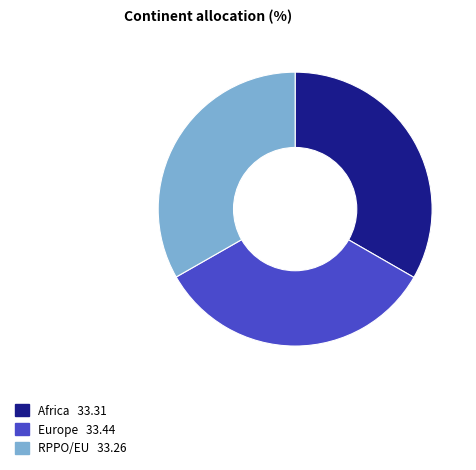

Do RPPO/EU and Europe together represent more than half of the pie?

Yes